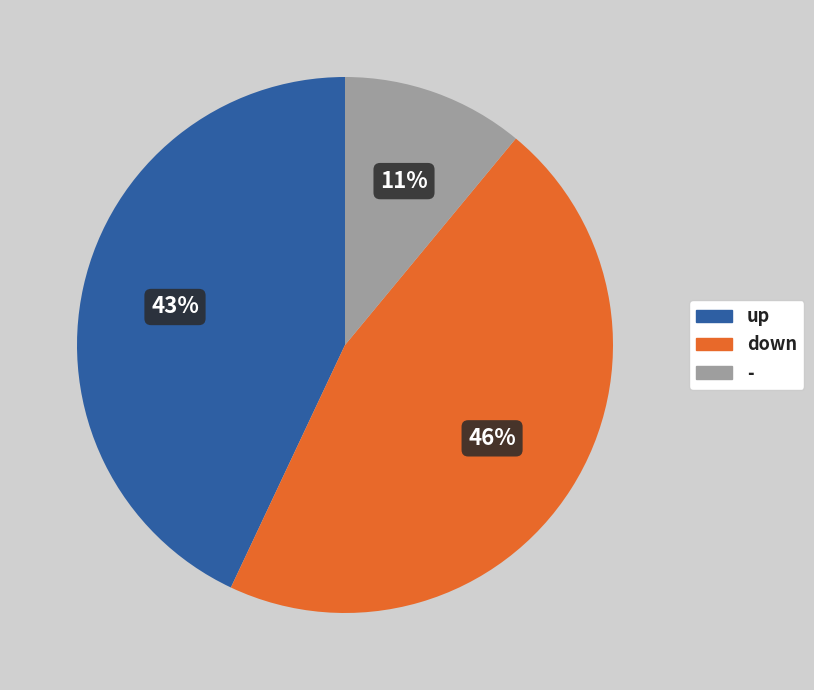

Which slice is the largest?

down